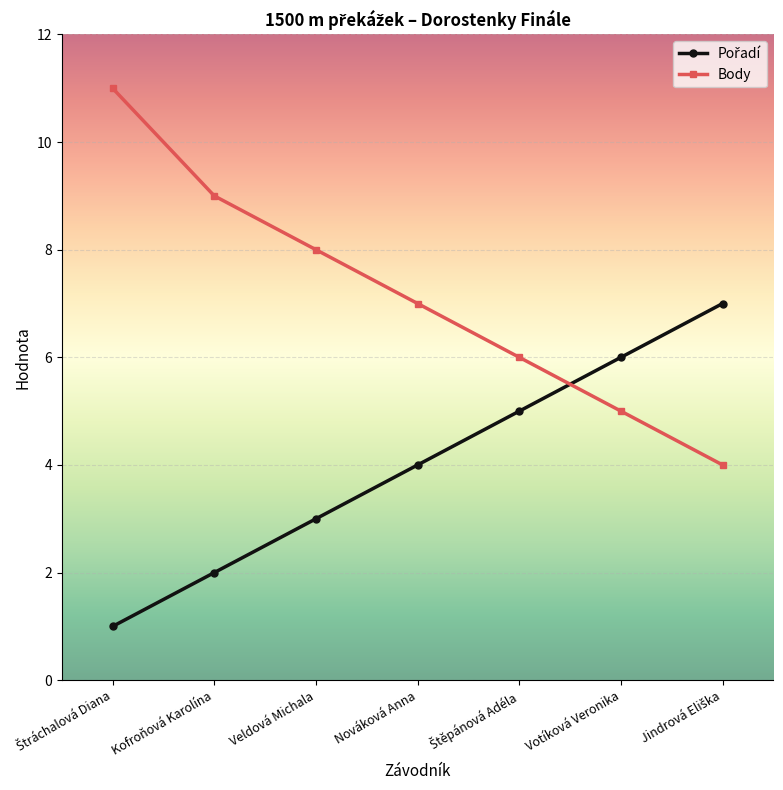

What is the difference between the highest and lowest values at Nováková Anna?

3